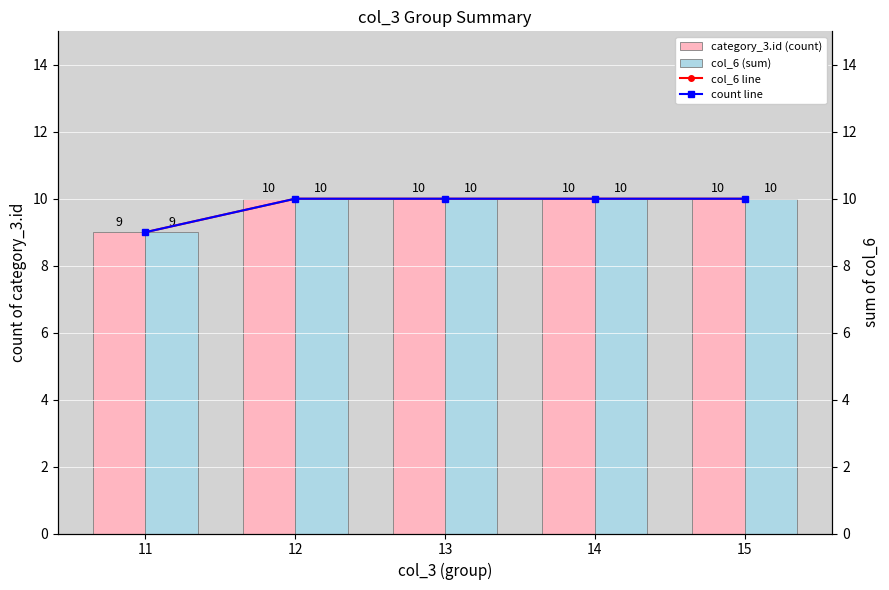

At which label is col_6 (sum) closest to 9?

11